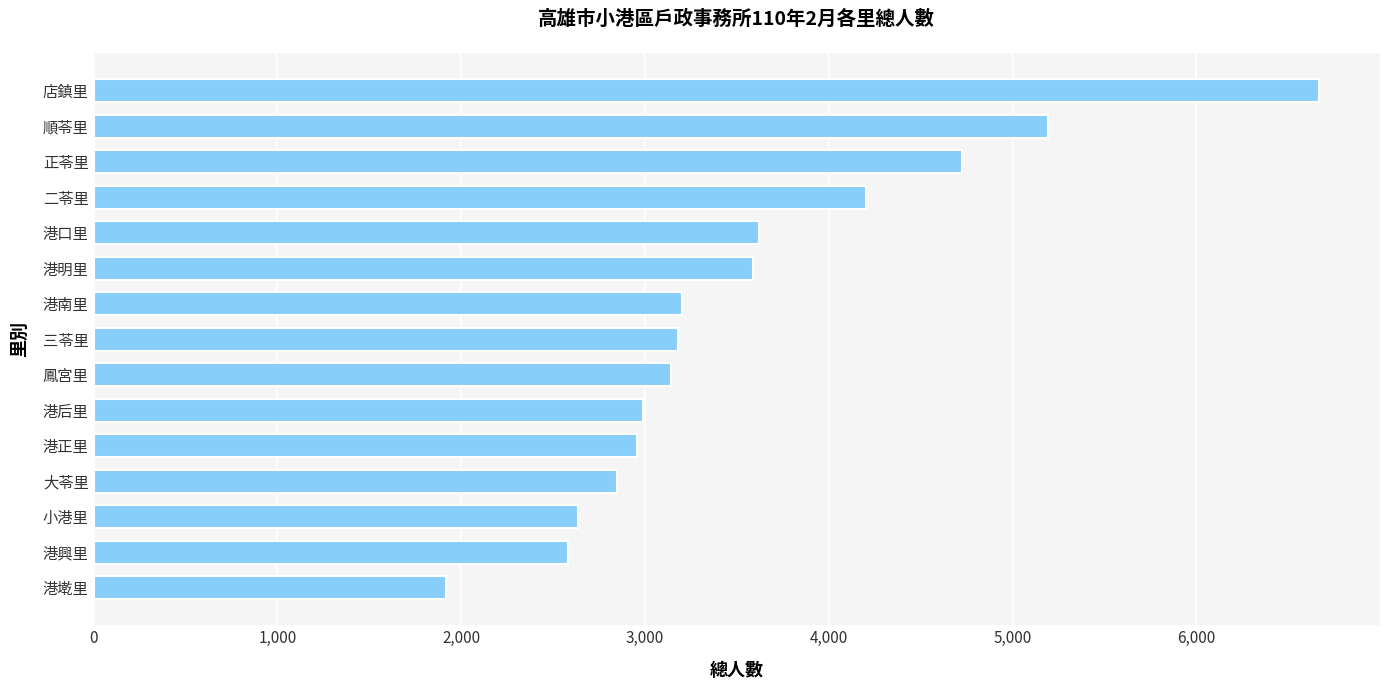

What is the difference between the maximum and minimum values?

4750